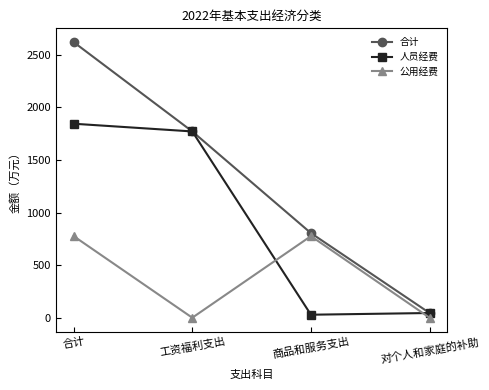

True or false: 合计 has more than 1 points higher than both neighbors.

False